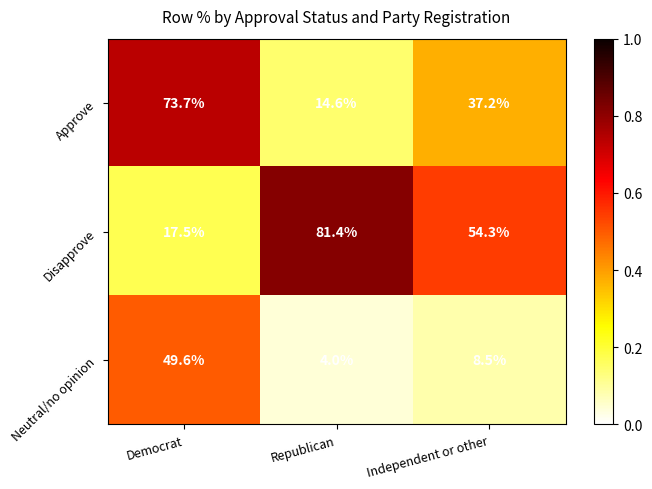

Reading right to left, list all the values displayed in this chart.

Approve: 37.2	14.6	73.7
Disapprove: 54.3	81.4	17.5
Neutral/no opinion: 8.5	4.0	49.6